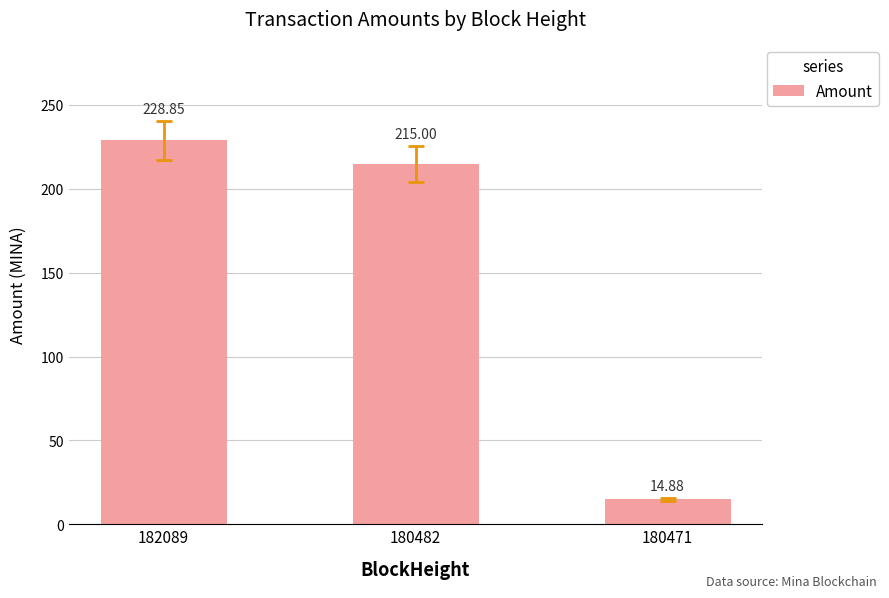

Are the bars grouped side by side (vs. stacked)?

No